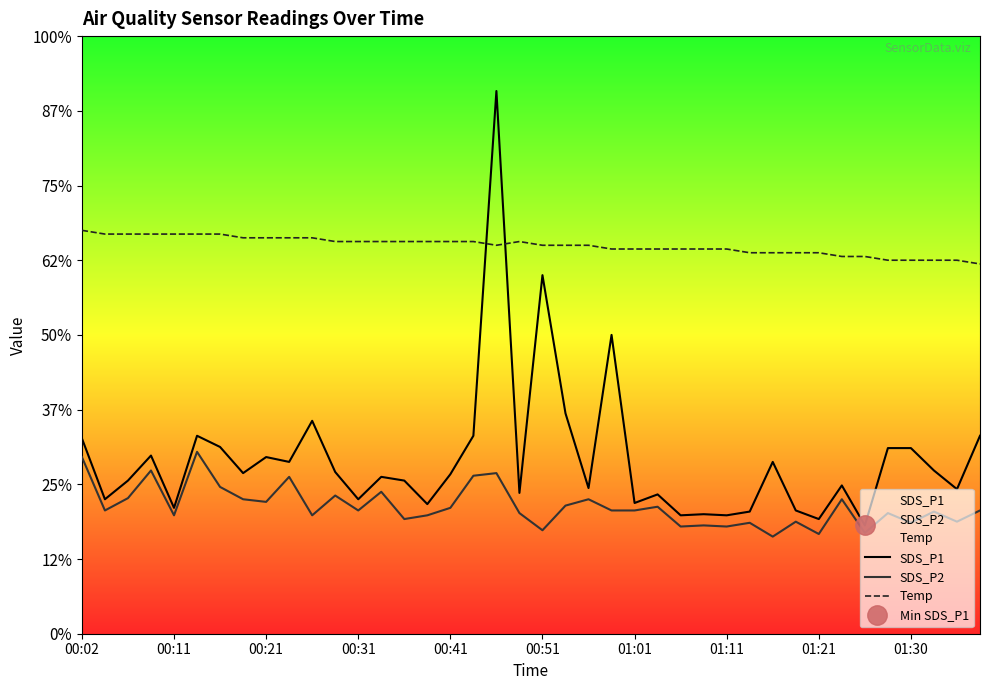

After their last crossing, which series has the higher values: Temp or SDS_P1?

Temp